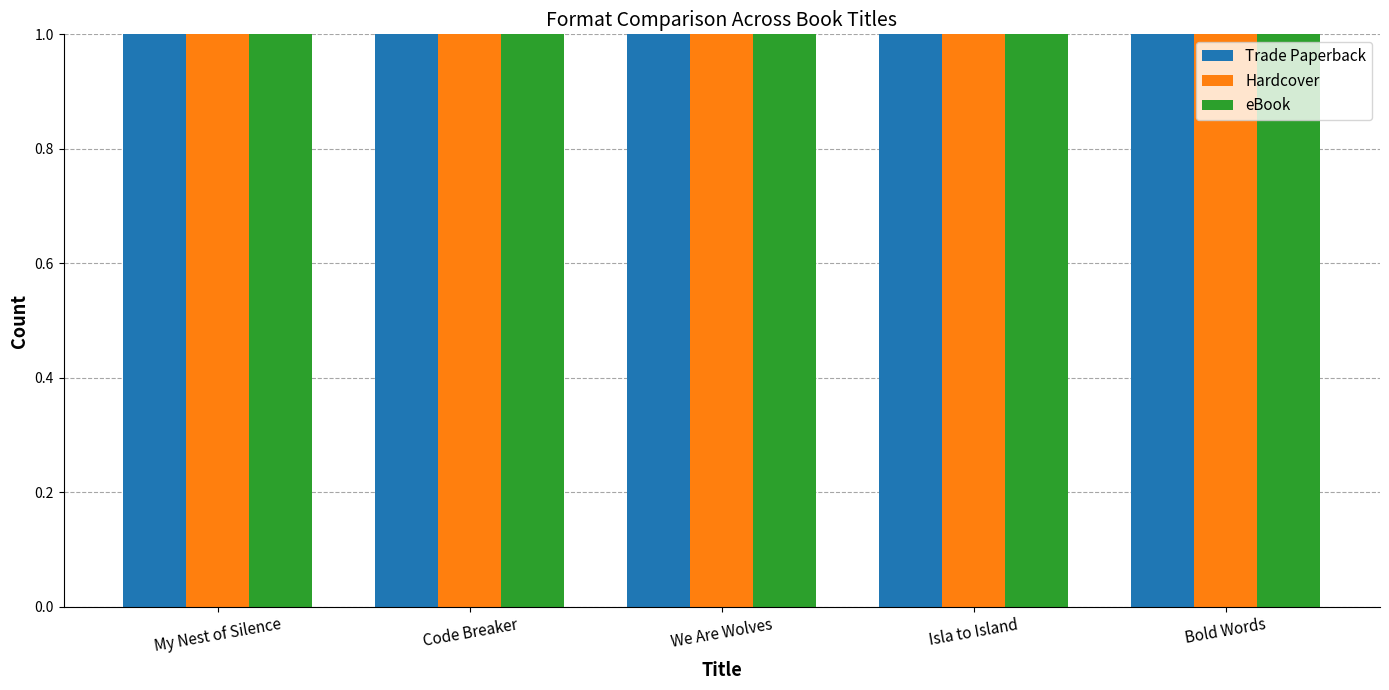

Is the value of Trade Paperback at Hardcover greater than the value of eBook at 5?

No